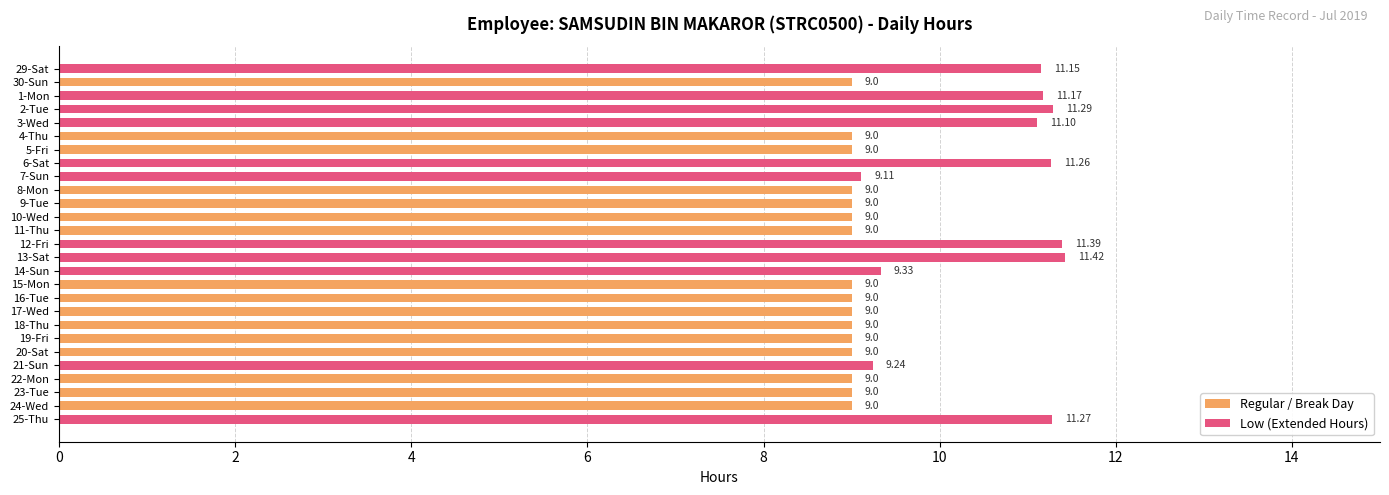

At how many categories does at least one series exceed 5?

27